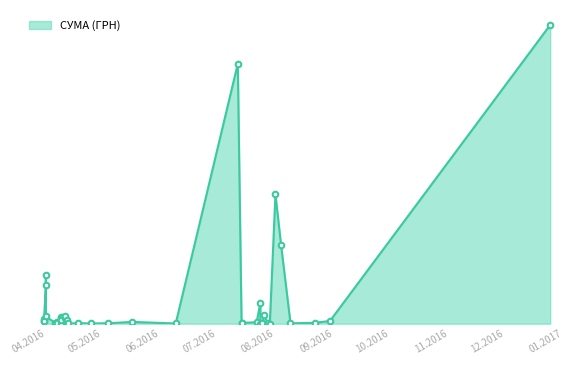

Reading right to left, transcribe all the data shown in this chart.

3075.3	2277.6	4458.0	7160.3	48642.9	38112.0	794.0	387.2	869.0	1450.9	4129.7	5928.0	361.8	6700.0	8108.9	5678.1	3267.0	733.0	173.9	527.8	215.5	413.9	1754.9	180.0	259087.9	819.2	379.4	1421.3	11.2	21004.8	359.1	8661.0	199.0	97.8	128776.4	78134.5	361.8	838.0	2734.4	297743.9